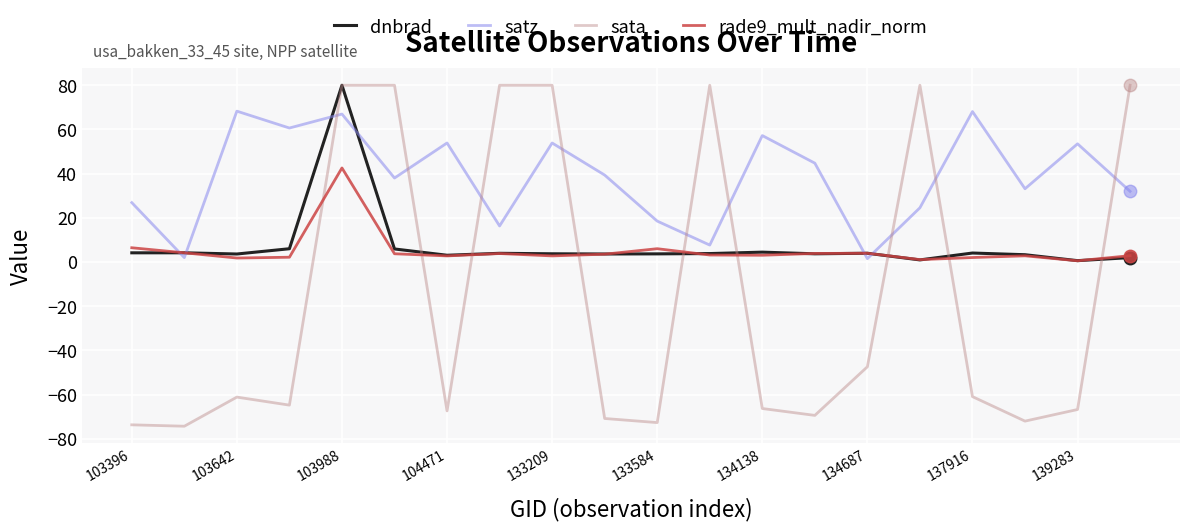

True or false: sata and dnbrad intersect in this chart.

True